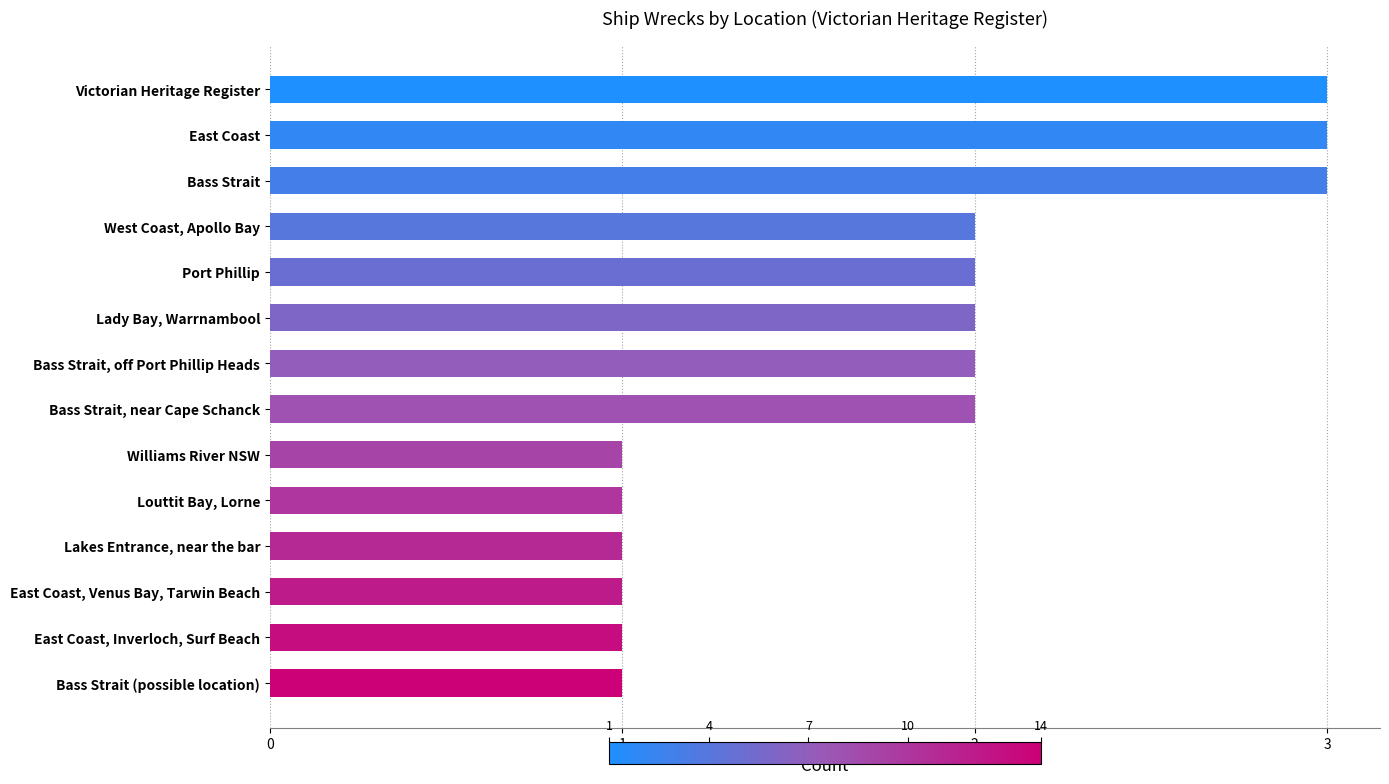

What is the label of the 5th bar from the top?

Port Phillip